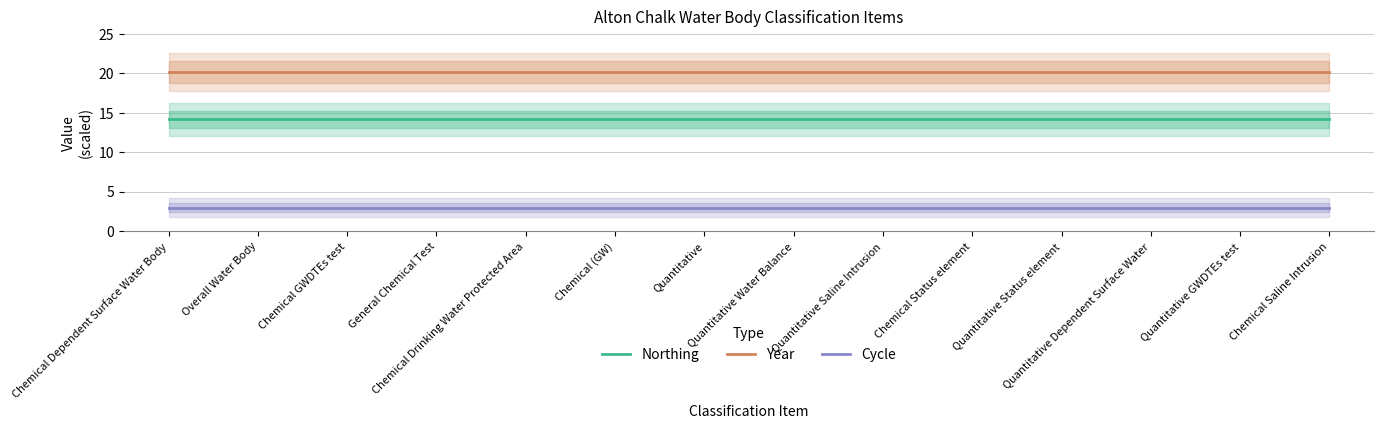

True or false: Year and Cycle intersect in this chart.

False